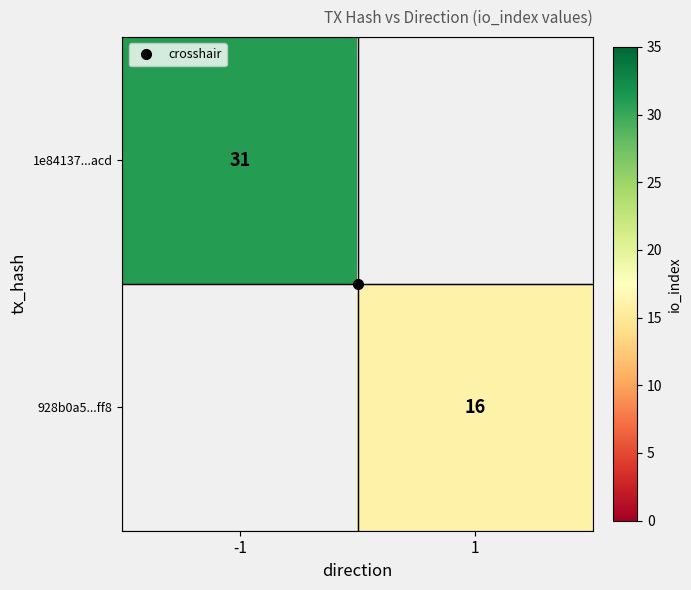

At how many categories does at least one series exceed 19?

1